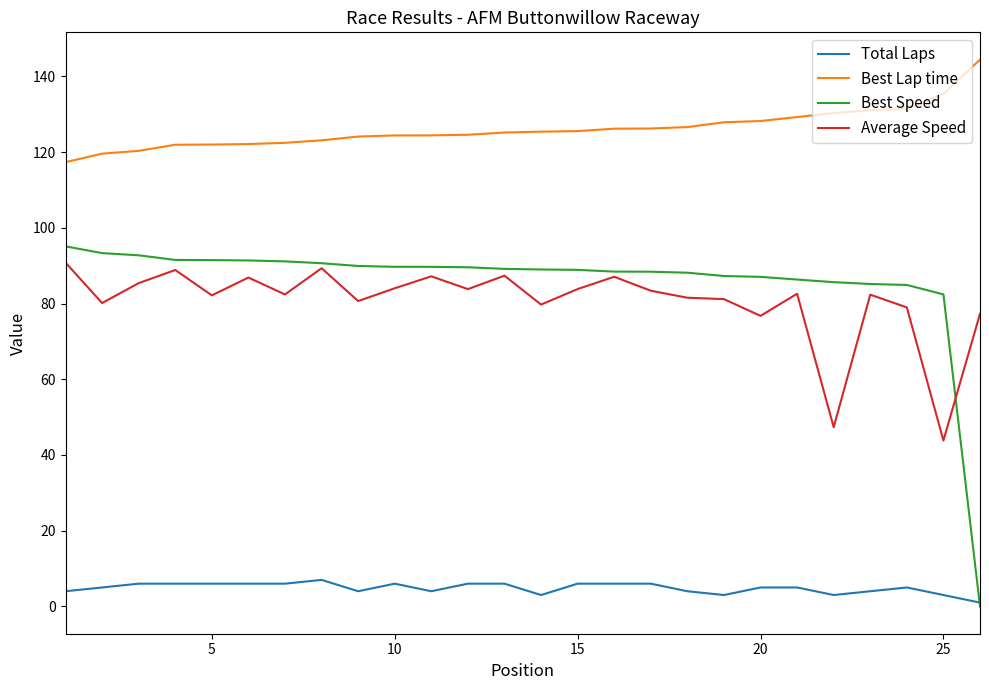

Rank the series by their maximum value, from lowest to highest.

Total Laps, Average Speed, Best Speed, Best Lap time